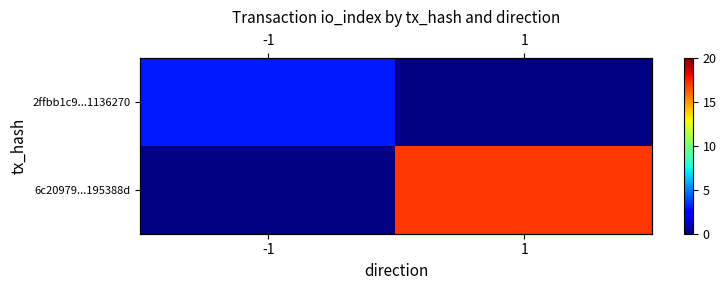

List the series in order of their overall mean, lowest first.

2ffbb1c9...1136270, 6c20979...195388d